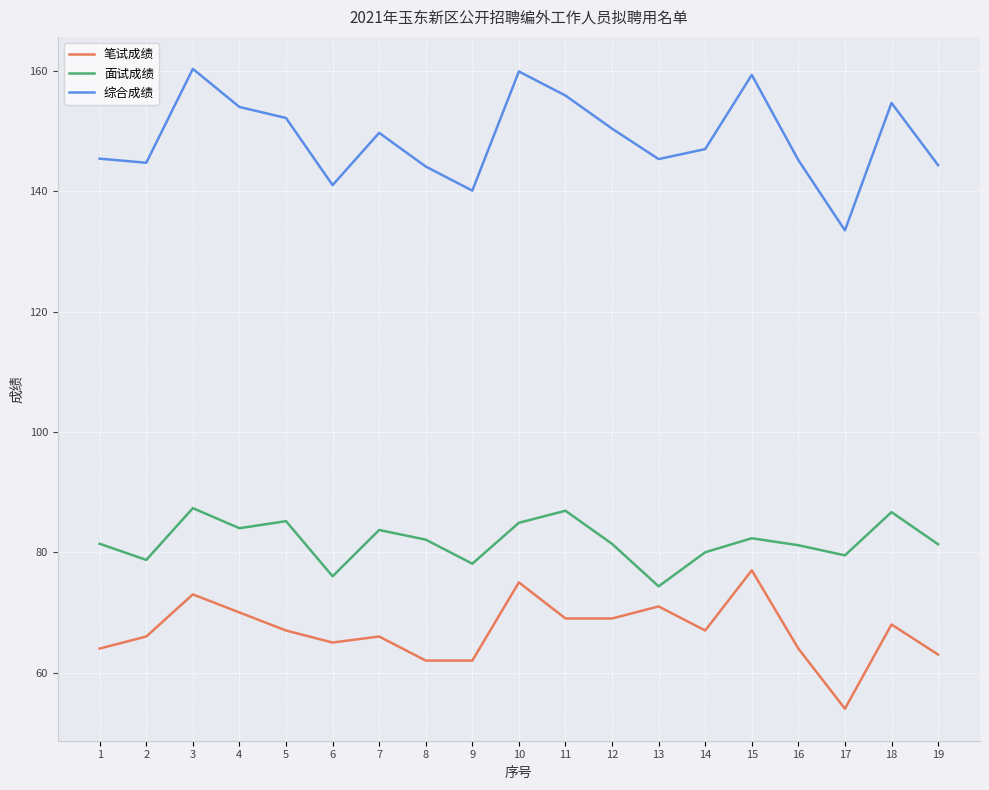

What is the difference between the highest and lowest values at 9?

78.1